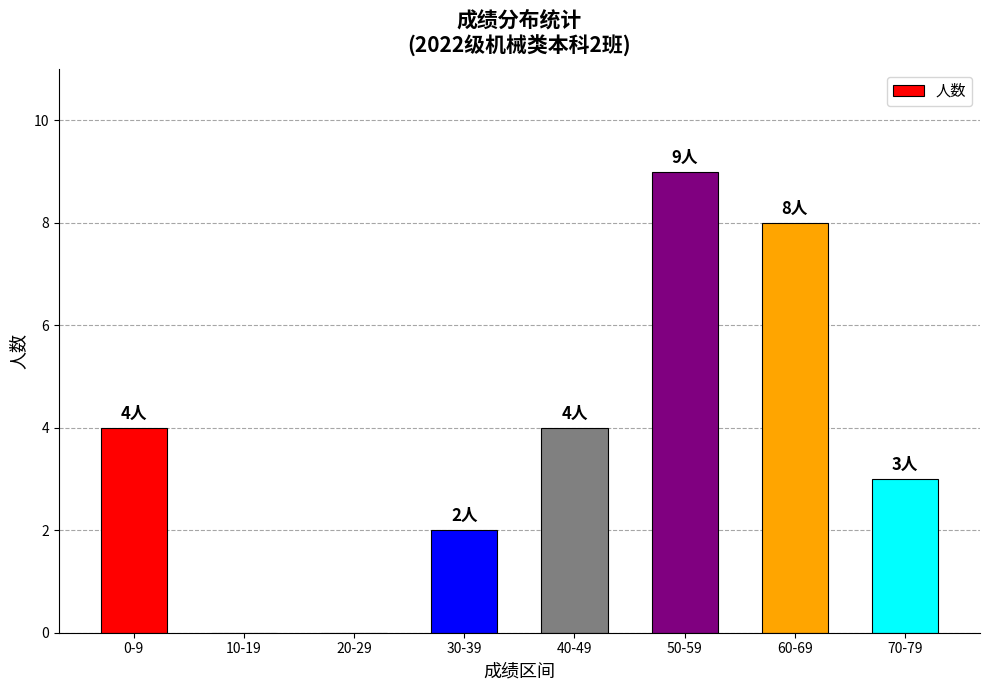

Reading left to right, list all the values displayed in this chart.

4	0	0	2	4	9	8	3